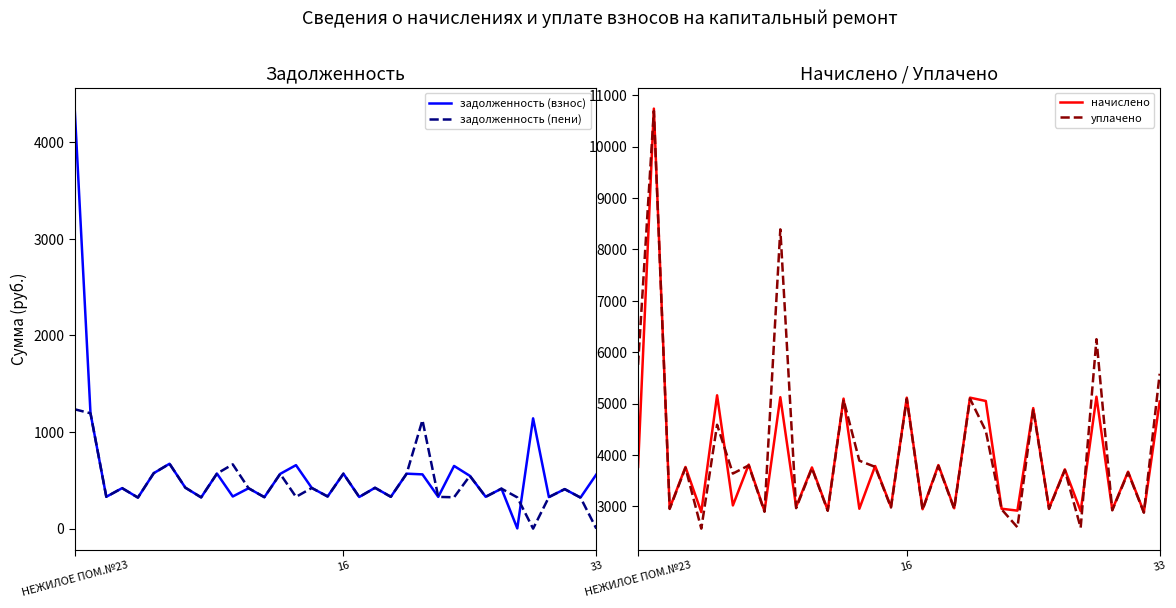

What is the label of the 13th point from the right?

21